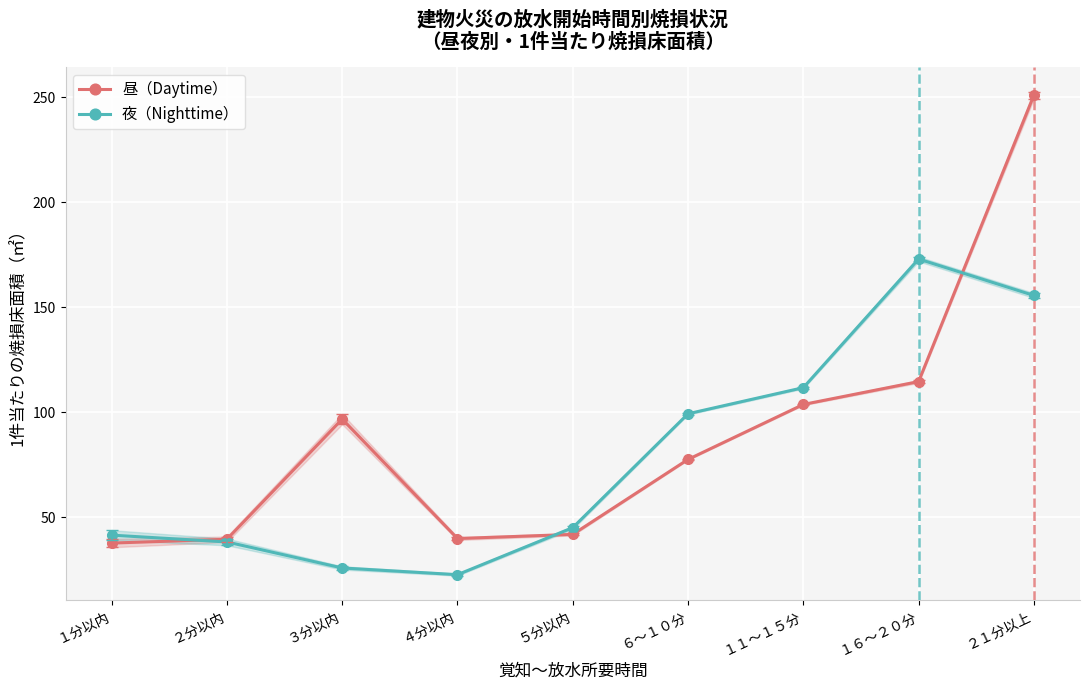

How many values in the 昼（Daytime） series exceed 77?

5